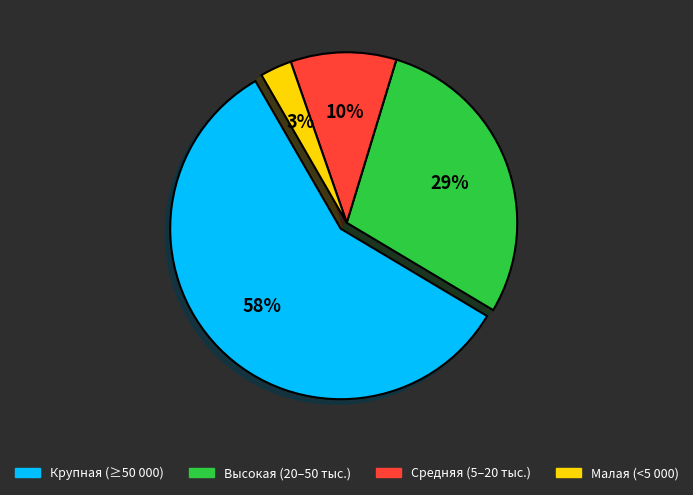

The Малая (<5 000) slice represents 3% of the pie. True or false?

True